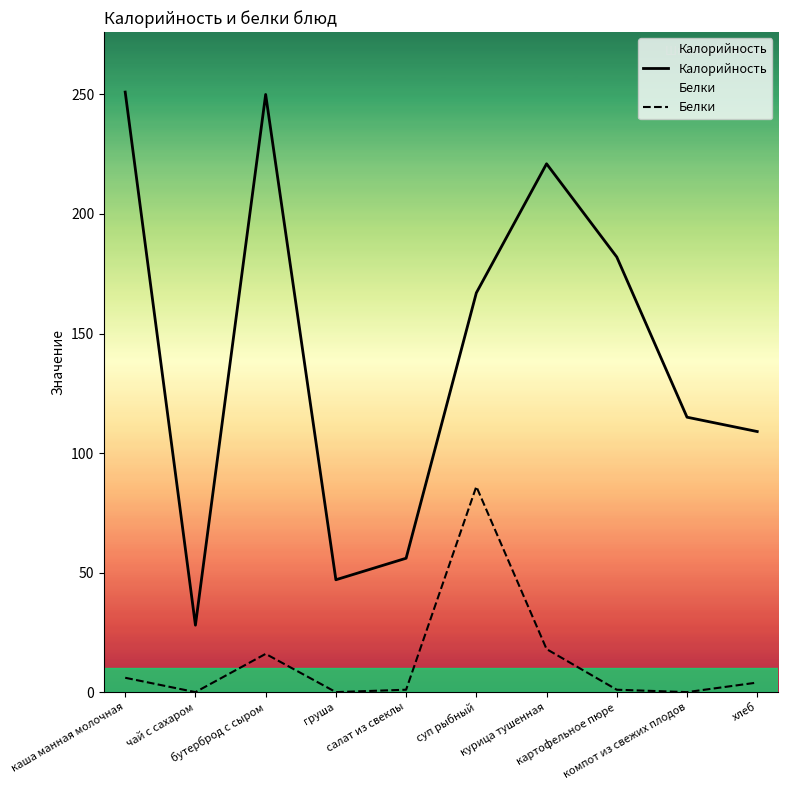

What are all the series names shown in the legend?

Калорийность, Белки